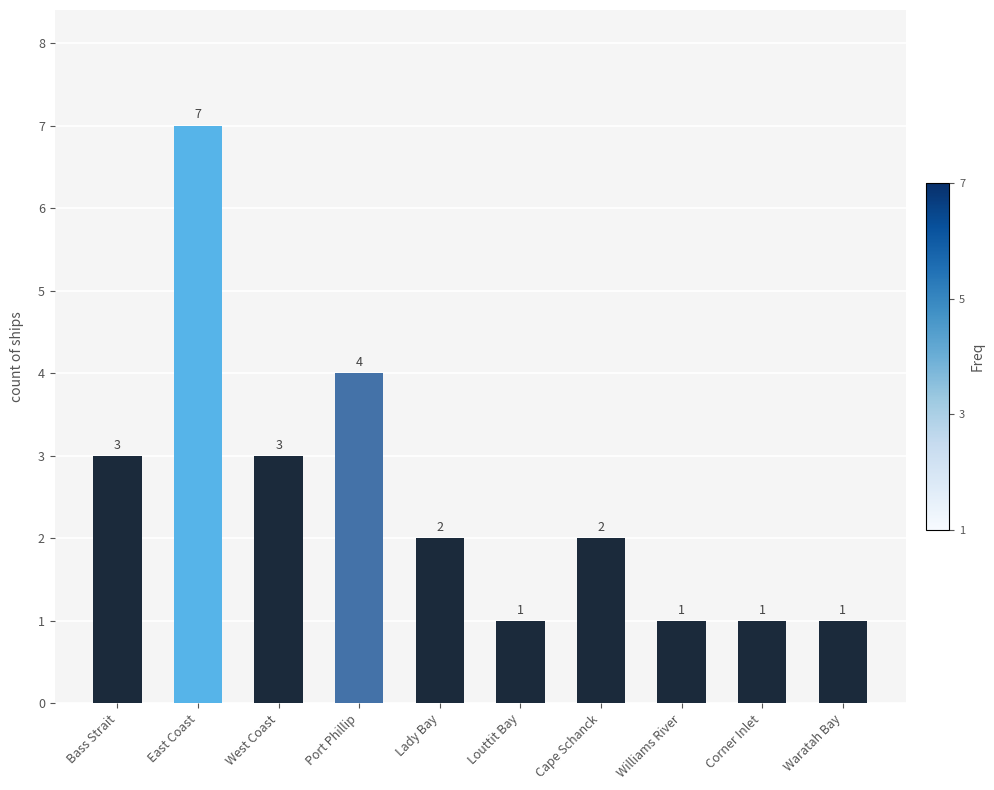

What is the label of the 8th bar from the left?

Williams River